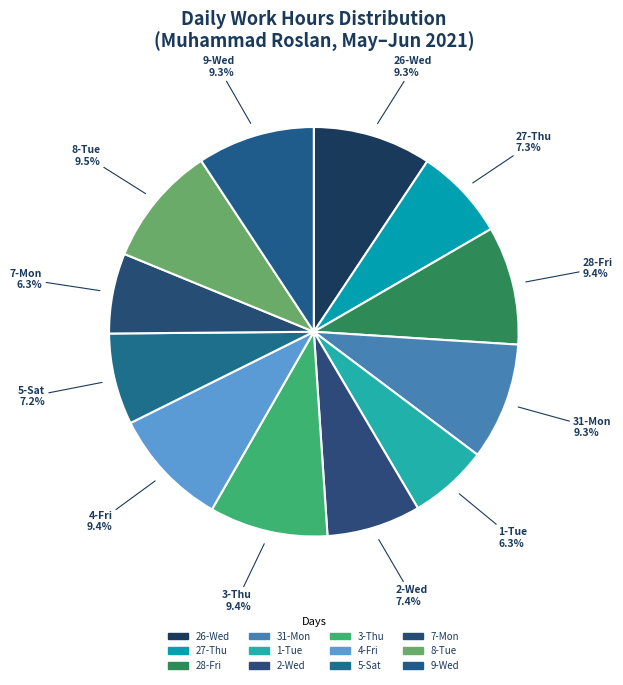

What is the ratio of the value at 5-Sat to the value at 31-Mon?

0.8